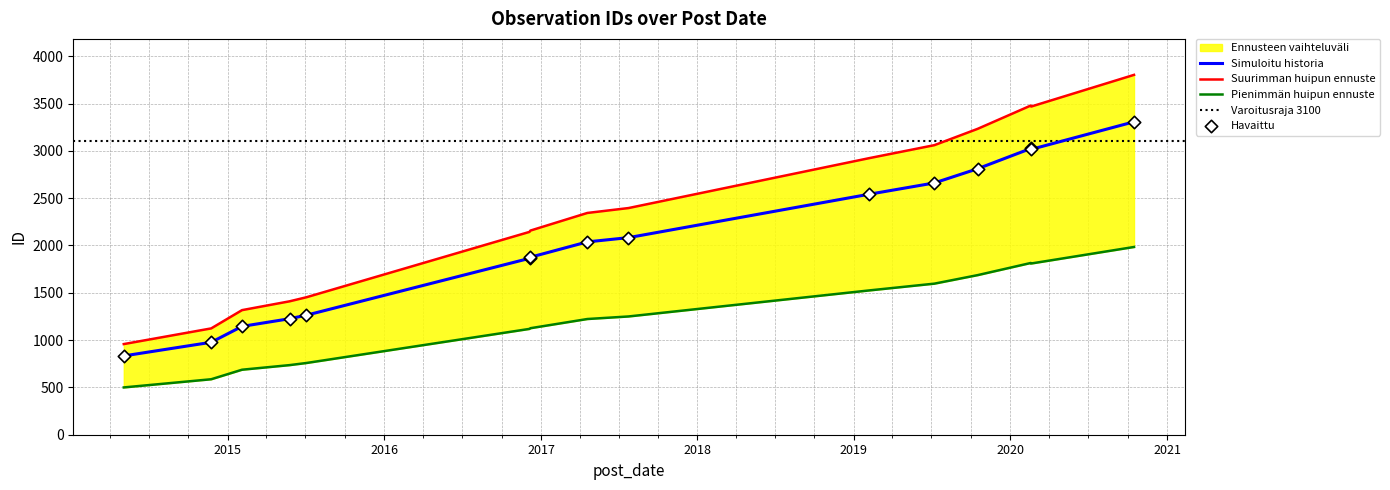

Between 2019-02-05 and 2014-05-03, which is larger?

2019-02-05